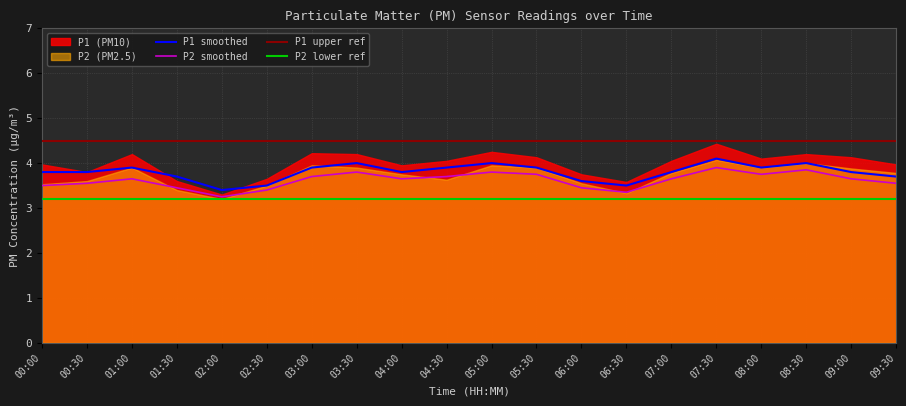

True or false: P2_smooth and P1_smooth intersect in this chart.

False